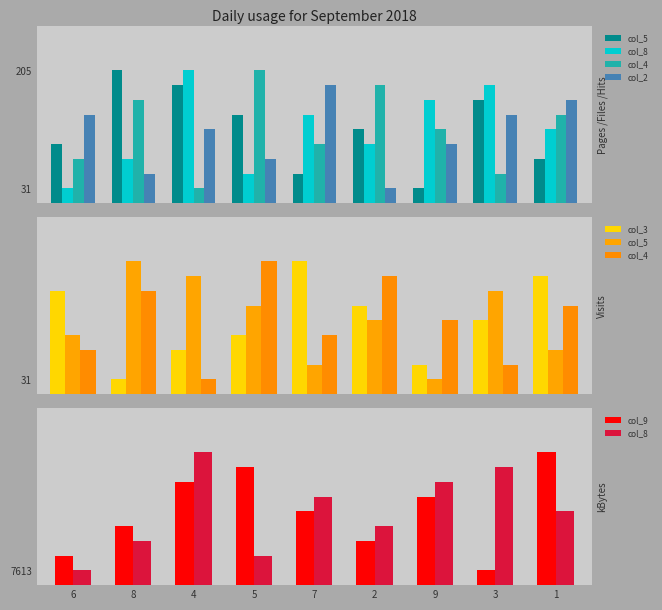

Between 3 and 1, which is larger?

3